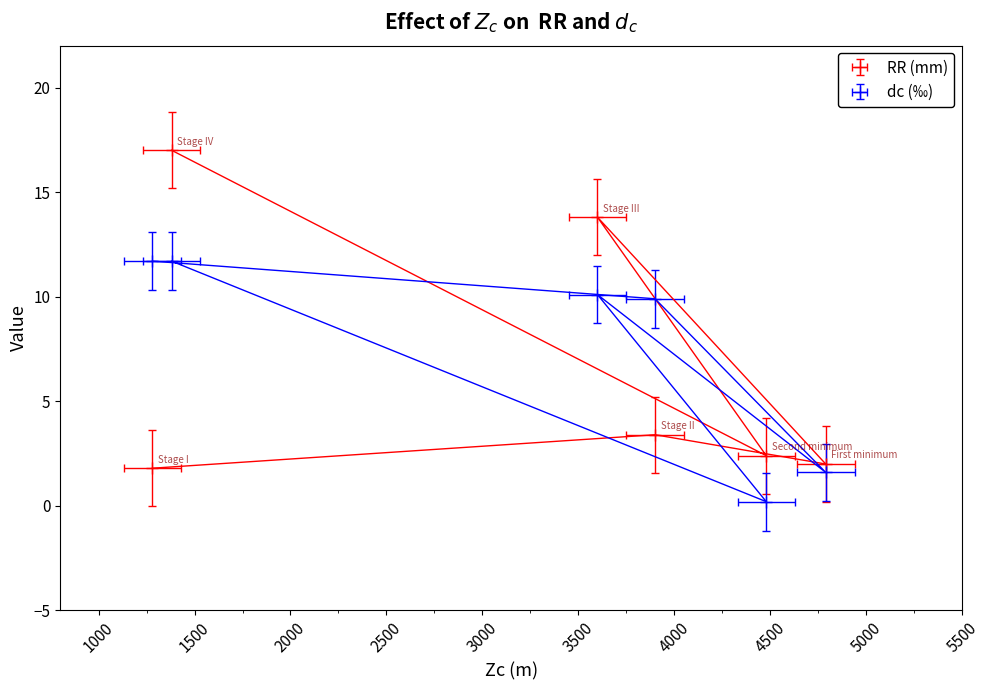

True or false: dc (‰) has more than 2 interior local peaks.

False